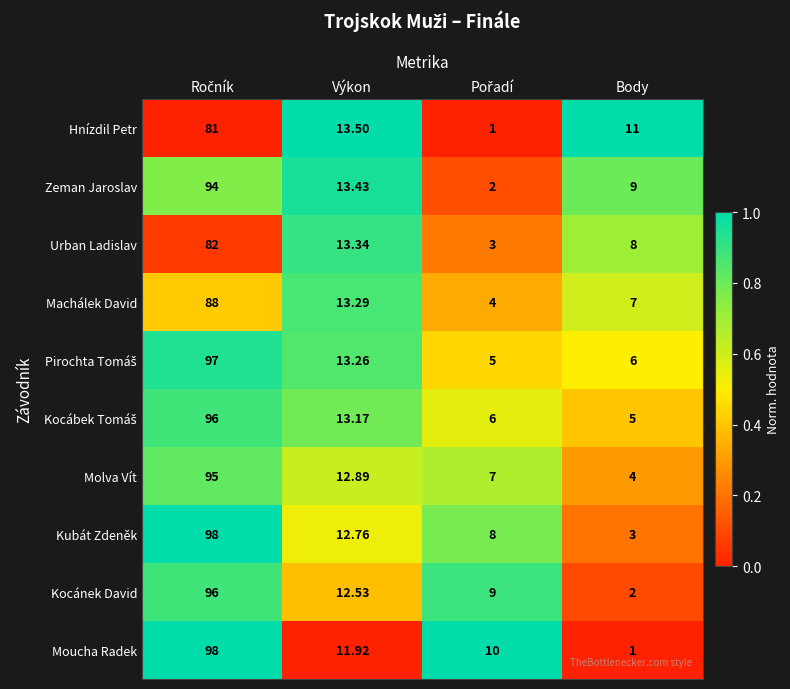

Which series has the widest spread of values?

Moucha Radek